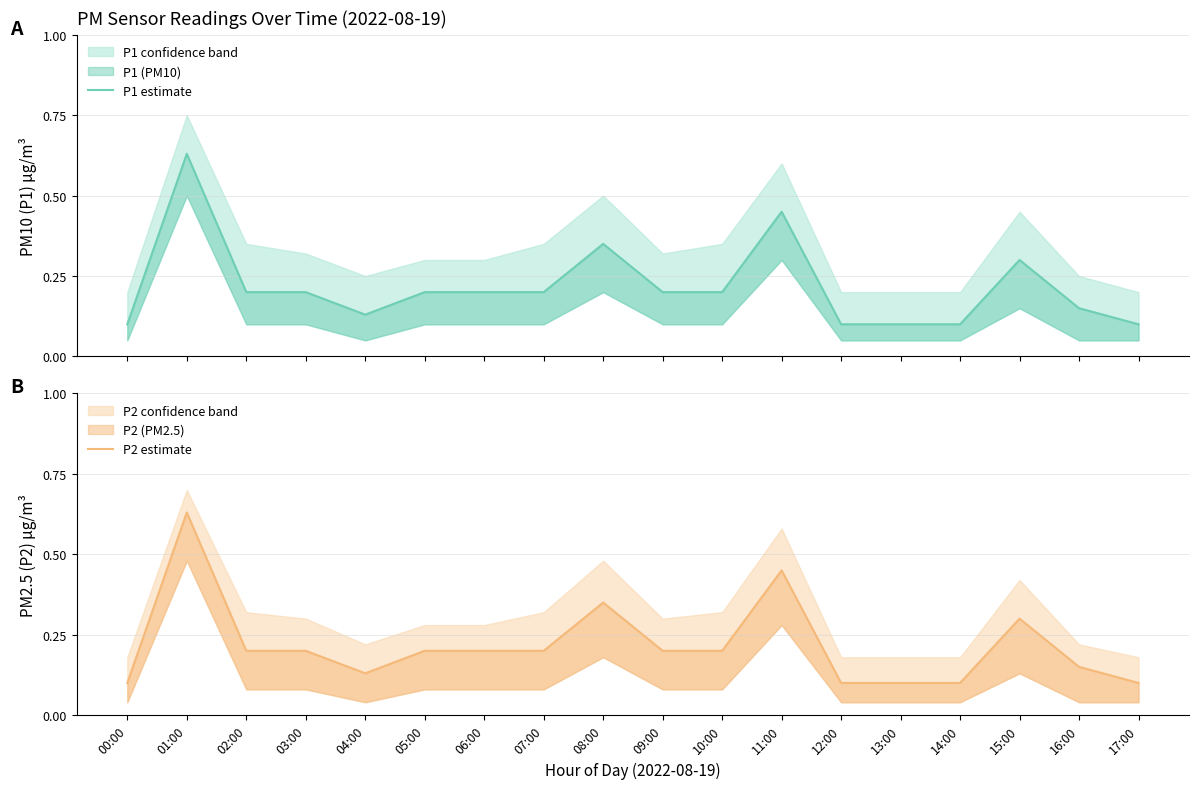

What is the minimum value for P1 estimate?

0.1